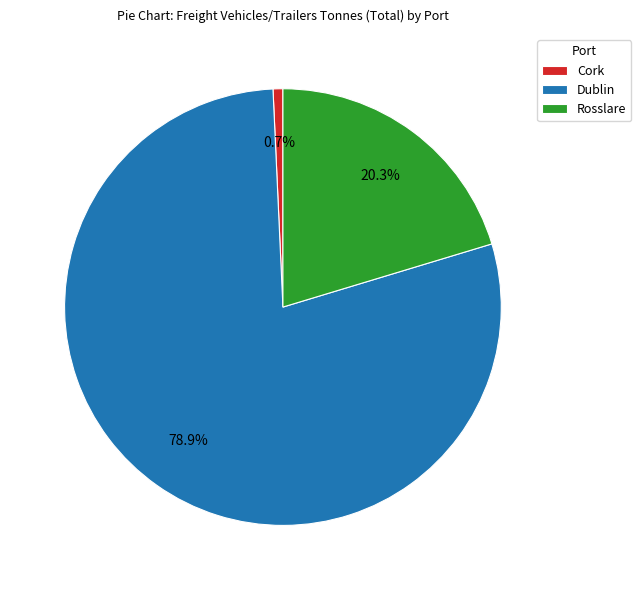

Which slice is the smallest?

Cork